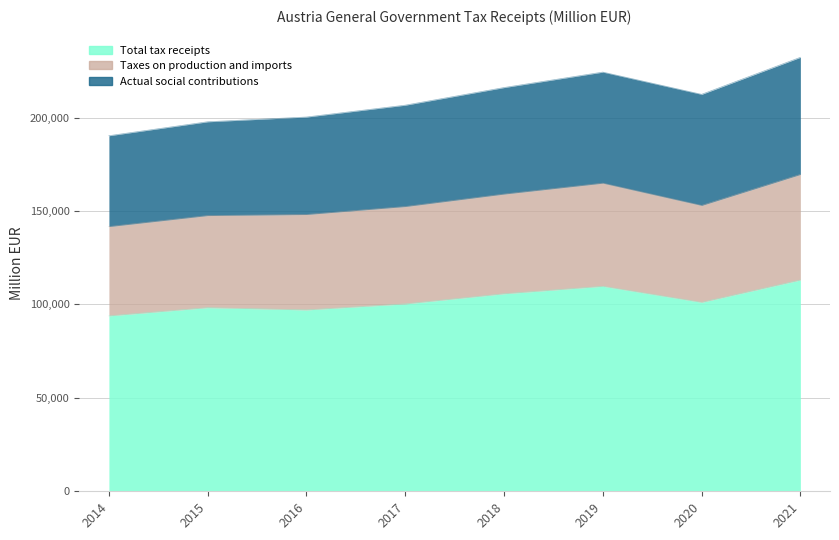

At which label is Total tax receipts closest to 103460?

2018